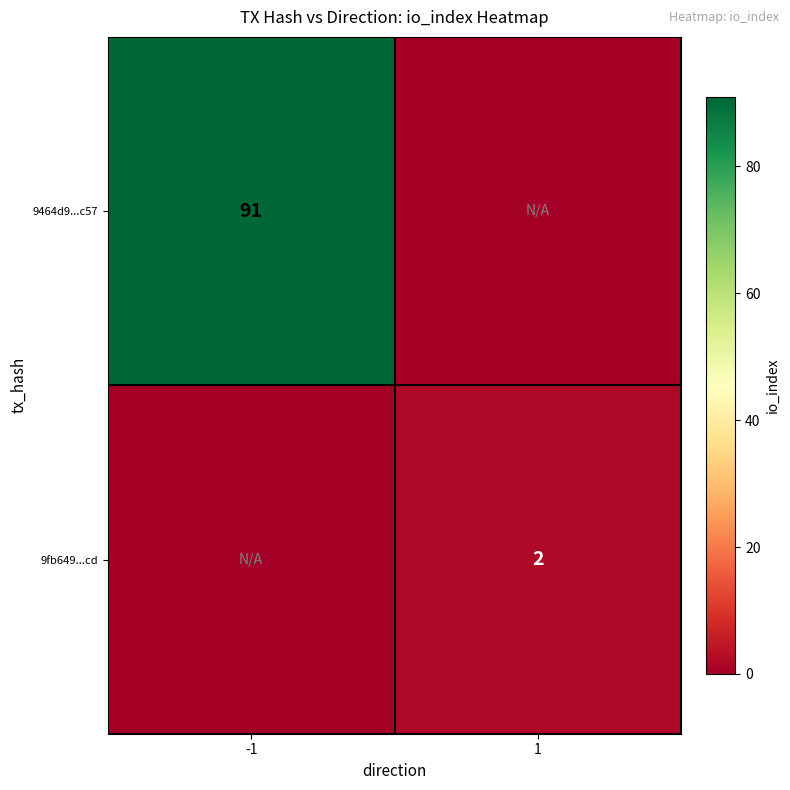

Is the value of 9fb649...cd at 1 greater than the value of 9464d9...c57 at -1?

No